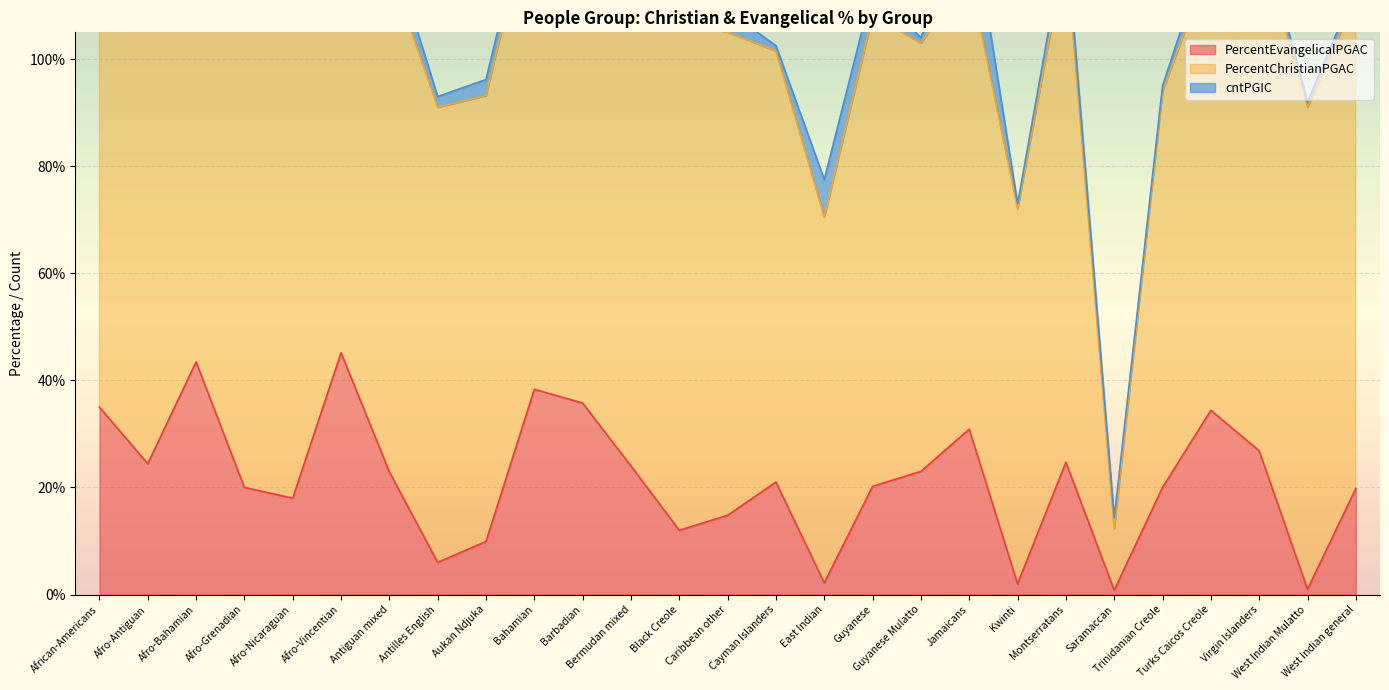

The value of cntPGIC at Guyanese is 1.3. True or false?

False